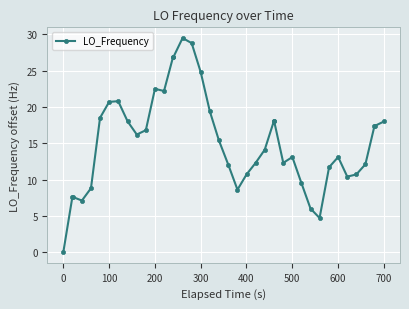

What is the value of the 8th point from the left?

20.8